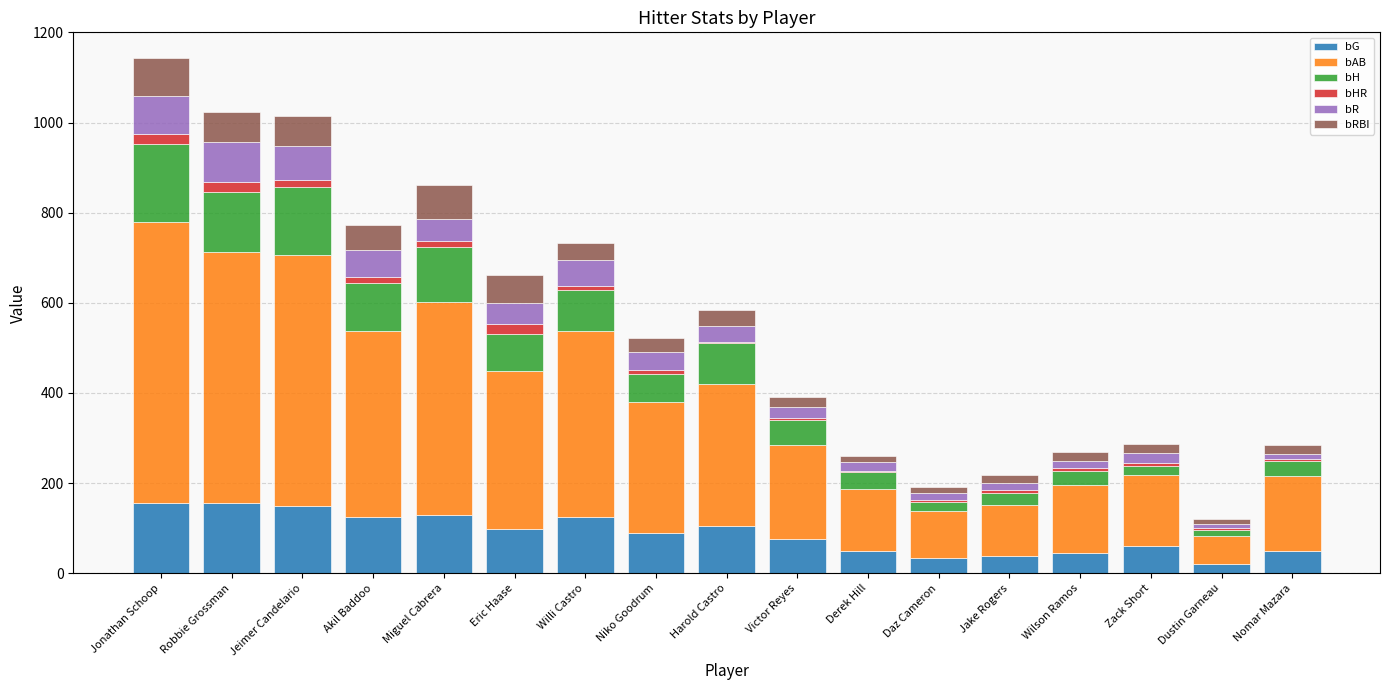

How many categories are shown in the chart?

17